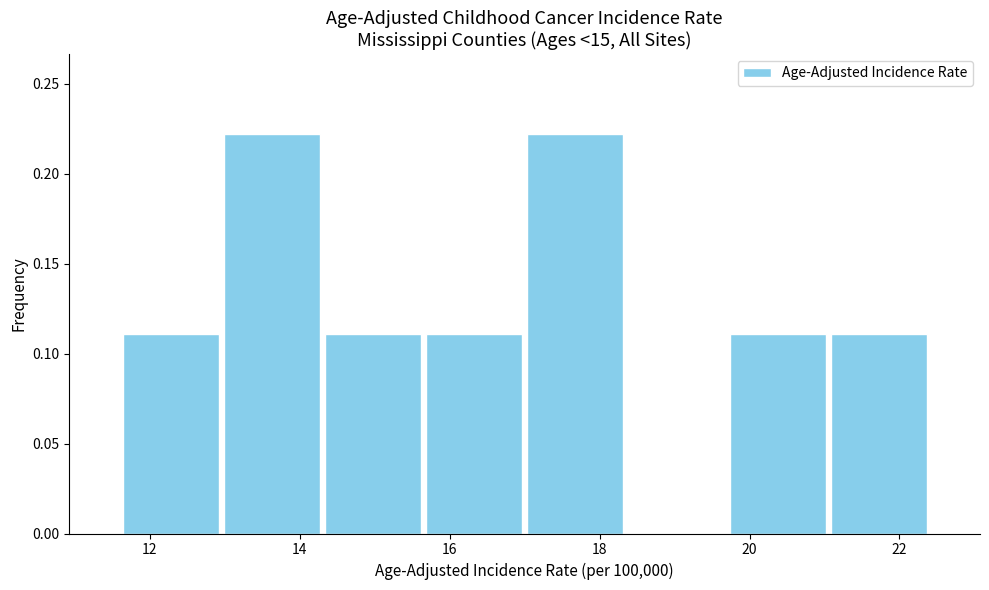

Reading left to right, transcribe this chart: for each bar, give the range it covers on the x-axis and its height. Neither the bar edges nor the heights are printed on the chart, so give them approximately, as read against the axes.

11.60 to 12.95: 0.11
12.95 to 14.30: 0.22
14.30 to 15.65: 0.11
15.65 to 17.00: 0.11
17.00 to 18.35: 0.22
18.35 to 19.70: 0
19.70 to 21.05: 0.11
21.05 to 22.40: 0.11